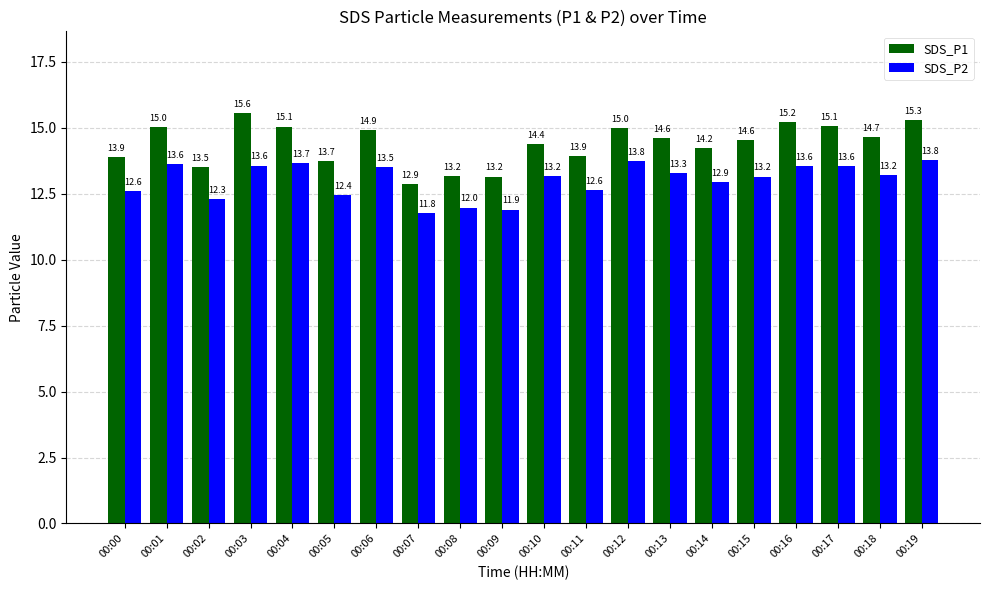

What is the difference between the highest and lowest values at 00:01?

1.4